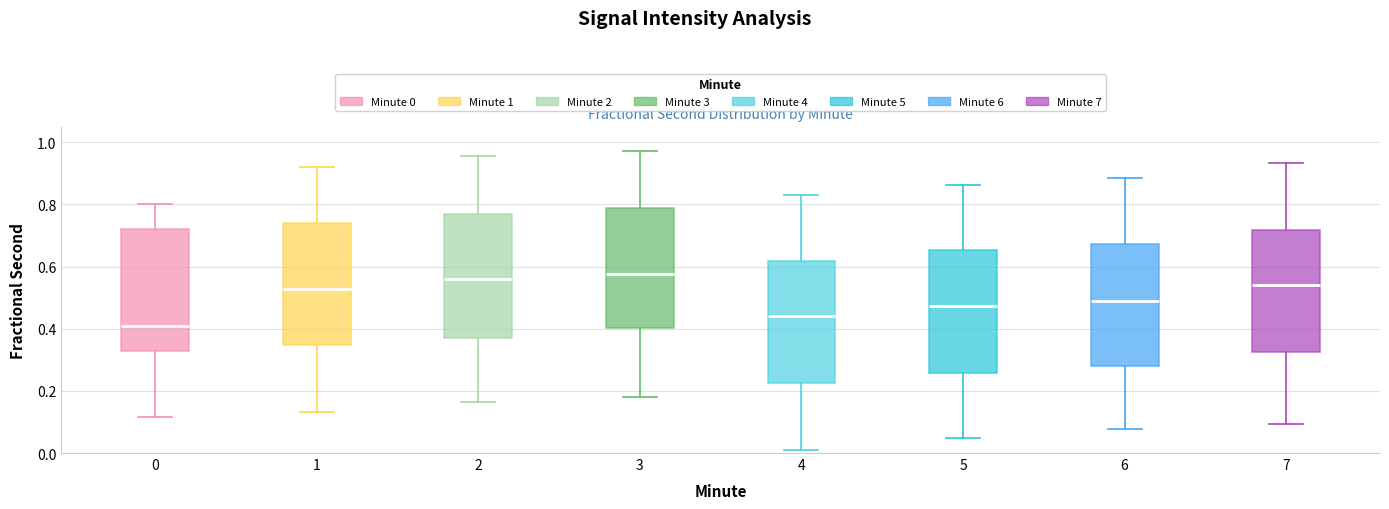

Where is the upper edge of the box at x = 7 on the y-axis? The values are not printed on the chart, so give them approximately, as read against the axis.

0.72